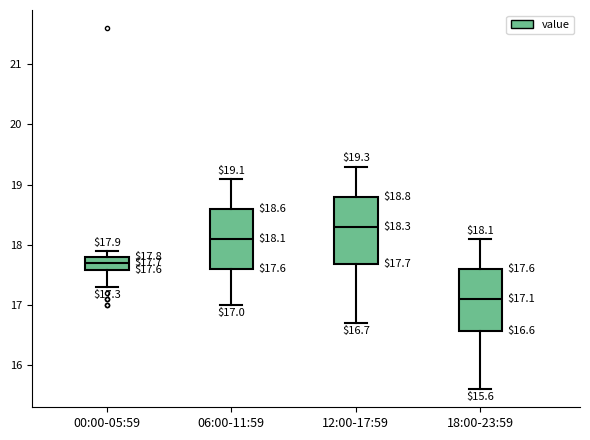

Comparing the boxes themselves (not the whiskers), which one is the tallest?

12:00-17:59